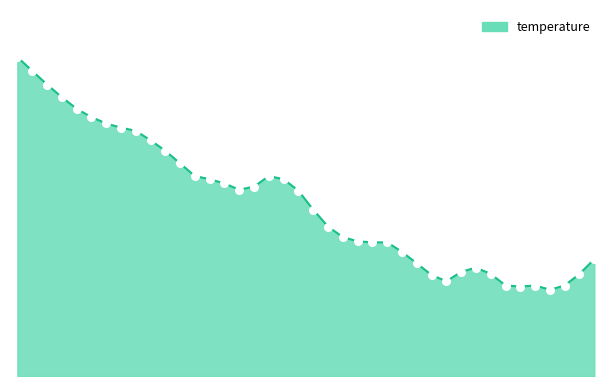

Does the chart display data point markers on the line(s)?

No